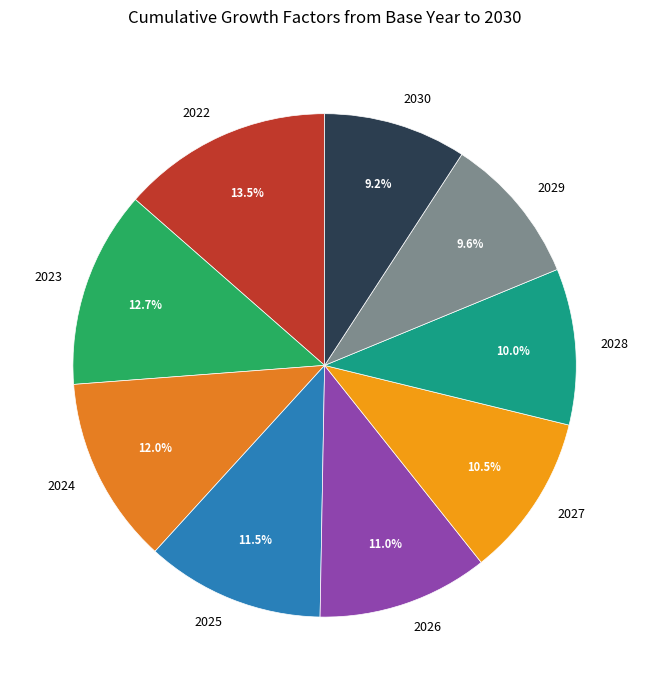

How many slices are in this pie chart?

9